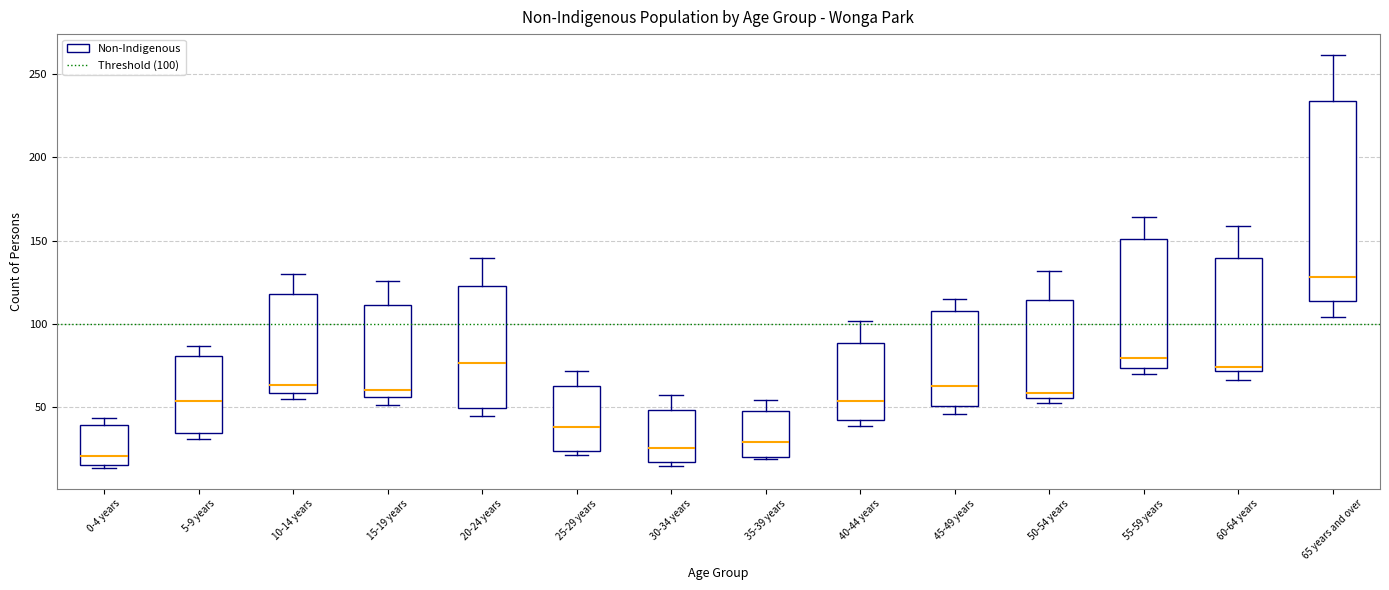

Reading left to right, read every box against the y-axis: the position of its median line, the range the box covers, and the ends of its whiskers. The values are not printed on the chart, so give them approximately, as read against the axis.

0-4 years: median 20, box 15 to 40, whiskers 15 (just below the box's lower edge) to 45
5-9 years: median 55, box 35 to 80, whiskers 30 to 85
10-14 years: median 65, box 60 to 120, whiskers 55 to 130
15-19 years: median 60, box 55 to 110, whiskers 50 to 125
20-24 years: median 75, box 50 to 125, whiskers 45 to 140
25-29 years: median 35, box 25 to 60, whiskers 20 to 70
30-34 years: median 25, box 15 to 50, whiskers 15 (just below the box's lower edge) to 55
35-39 years: median 30, box 20 to 45, whiskers 20 (just below the box's lower edge) to 55
40-44 years: median 55, box 40 to 90, whiskers 40 (just below the box's lower edge) to 100
45-49 years: median 60, box 50 to 105, whiskers 45 to 115
50-54 years: median 60, box 55 to 115, whiskers 50 to 130
55-59 years: median 80, box 75 to 150, whiskers 70 to 165
60-64 years: median 75, box 70 to 140, whiskers 65 to 160
65 years and over: median 130, box 115 to 235, whiskers 105 to 260